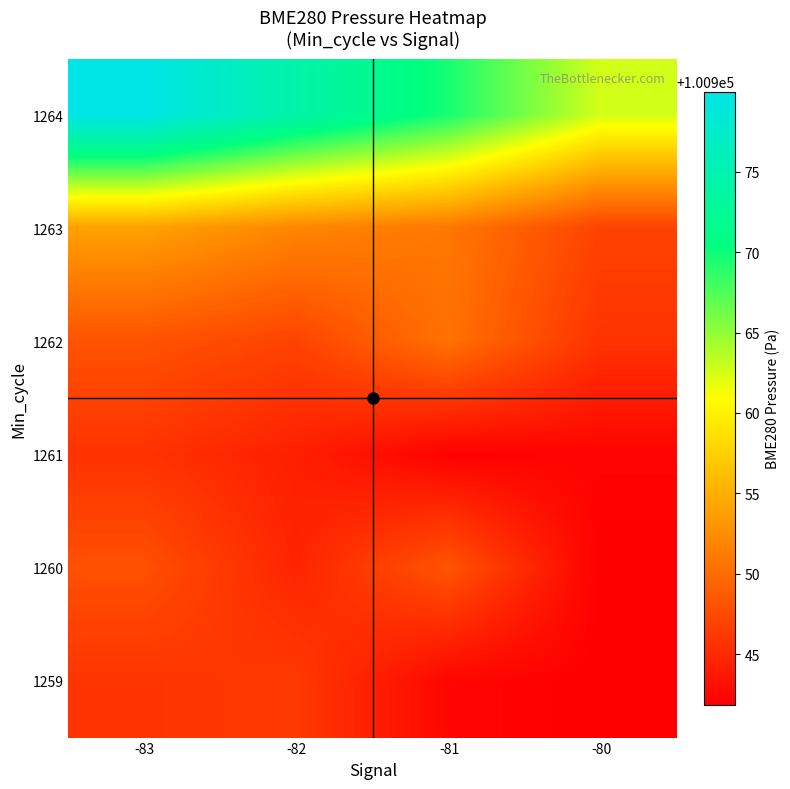

Reading right to left, transcribe all the data shown in this chart.

1264: -80=100962.6	-81=100969.6	-82=100974.3	-83=100980.0
1263: -80=100946.9	-81=100950.8	-82=100951.9	-83=100953.9
1262: -80=100945.7	-81=100950.4	-82=100946.9	-83=100948.1
1261: -80=100942.2	-81=100942.0	-82=100944.2	-83=100945.7
1260: -80=100941.9	-81=100948.2	-82=100944.6	-83=100947.9
1259: -80=100941.9	-81=100942.3	-82=100946.2	-83=100945.8